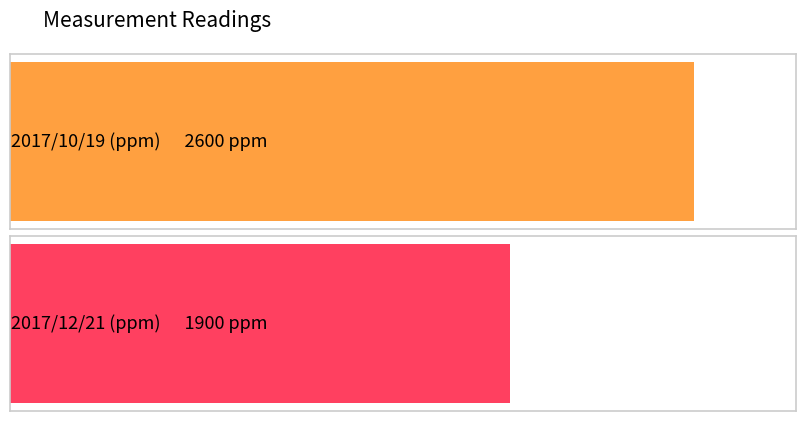

List the labels in order of value, largest first.

2017/10/19, 2017/12/21